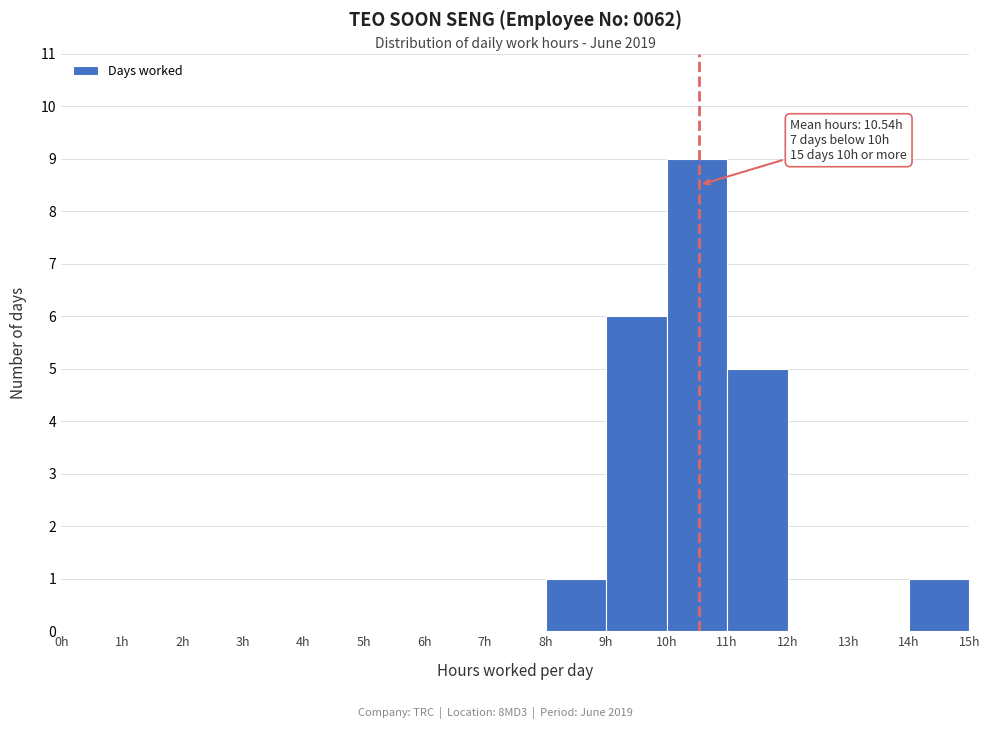

Over which range of the x-axis is the bar tallest?

10 to 11